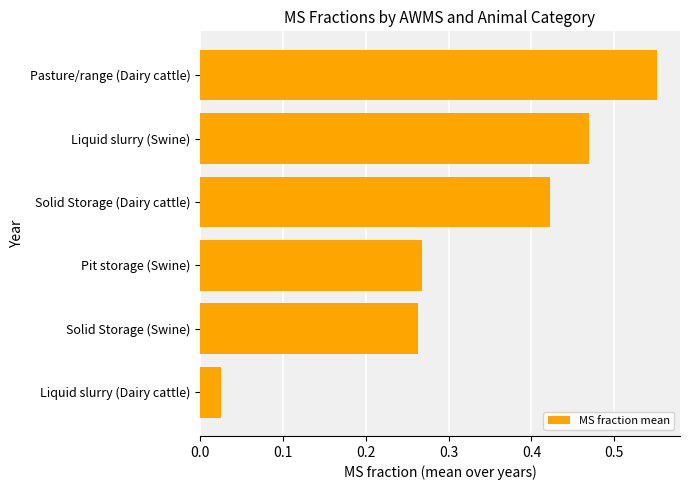

What is the change in value from Pasture/range (Dairy cattle) to Liquid slurry (Dairy cattle)?

-0.5